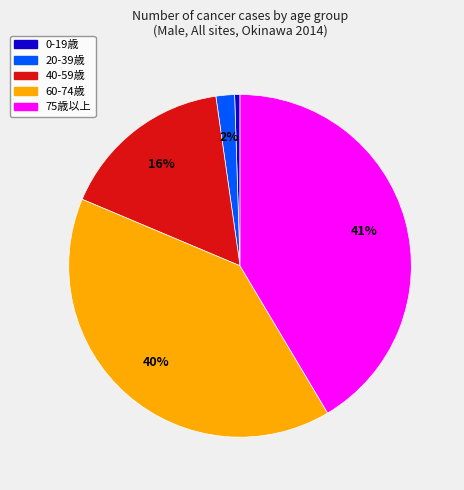

To the nearest percent, what is the average slice percentage?

20%